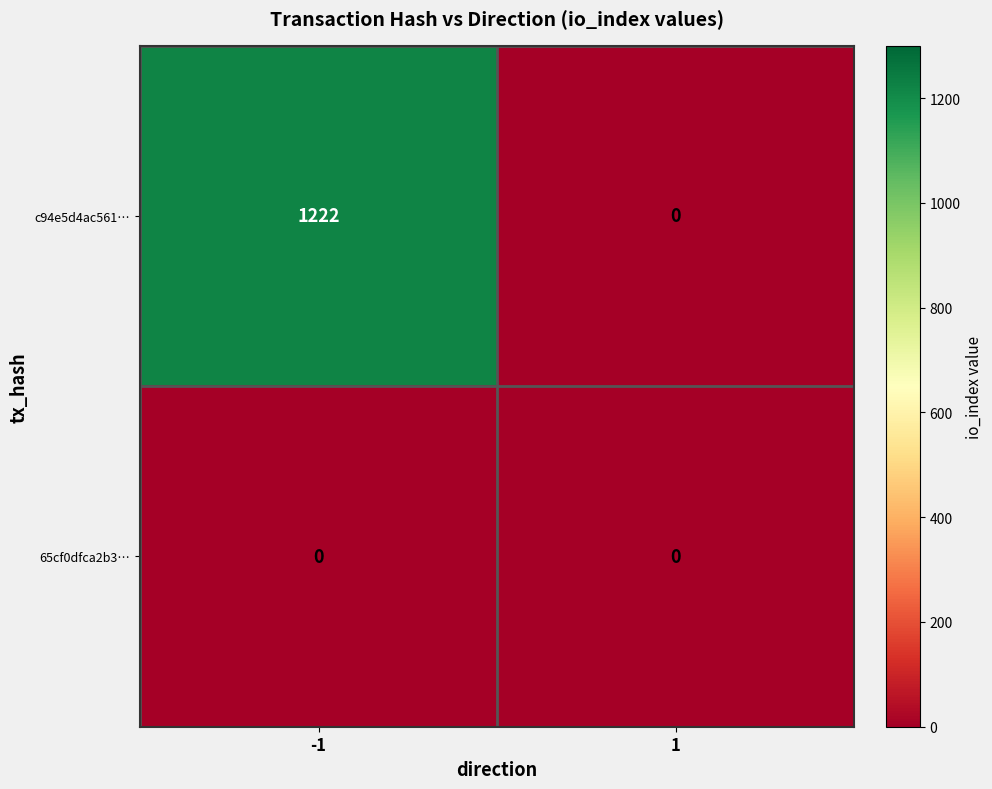

The value of c94e5d4ac561… at 1 is 0. True or false?

True